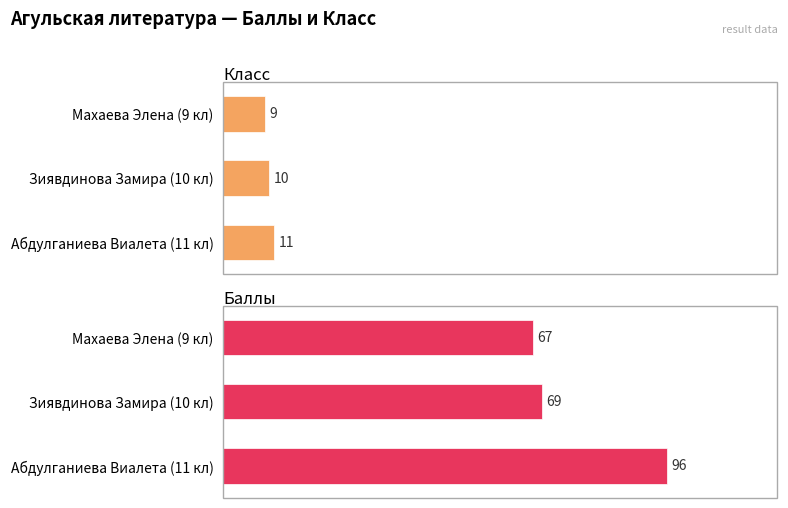

What is the difference between the second highest and minimum values in the Баллы series?

2